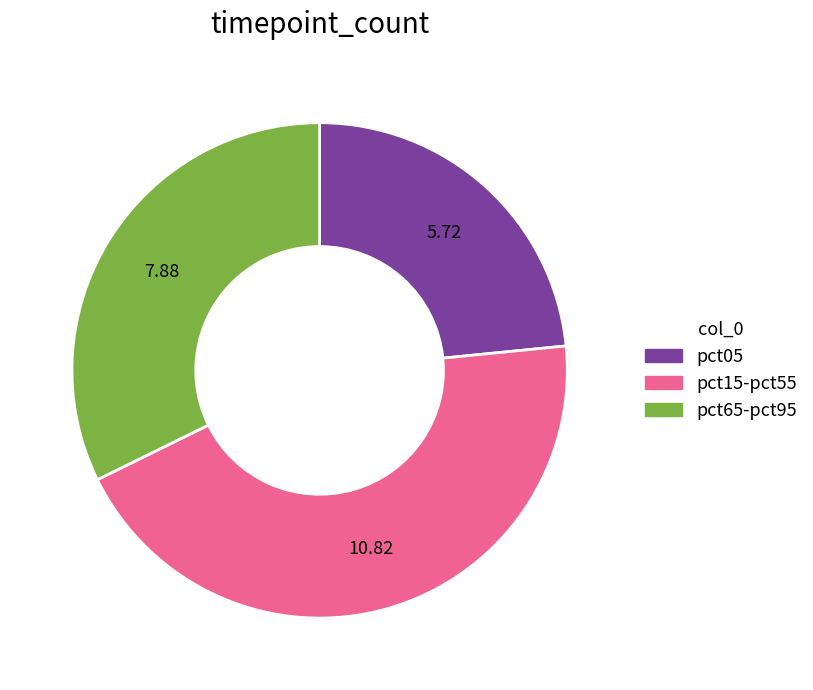

Does any single category account for the majority?

No